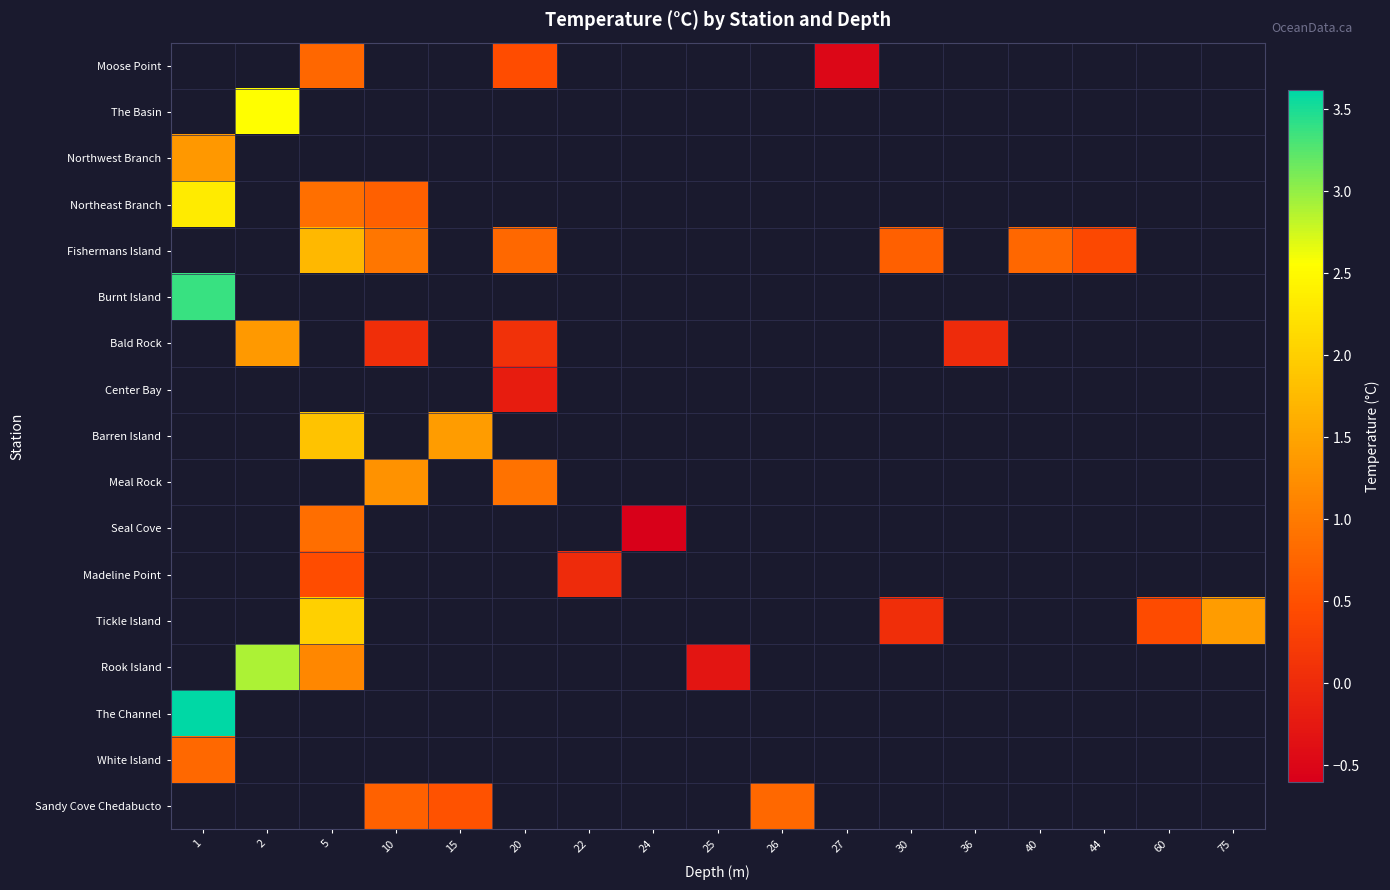

Count the number of data series in this chart.

17